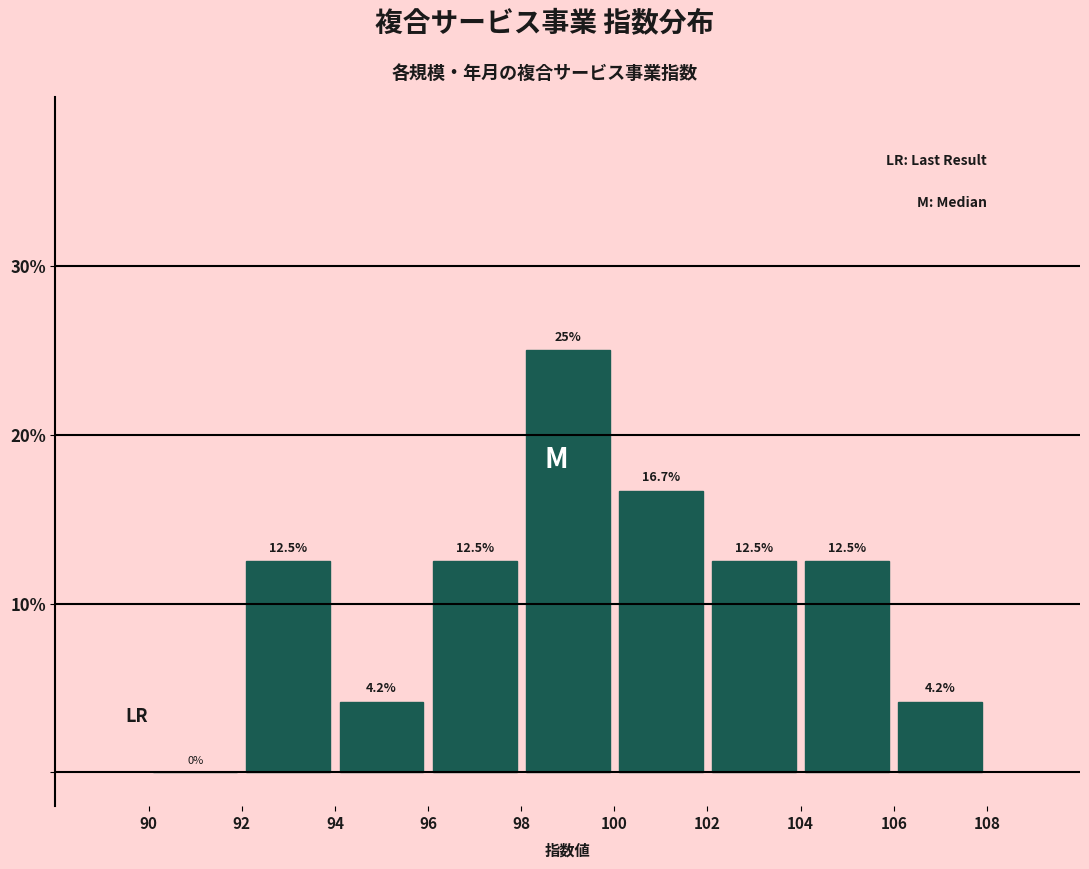

Reading left to right, list every bar in this chart as the range it spans on the x-axis followed by its height.

90 to 92: 0.0
92 to 94: 12.5
94 to 96: 4.2
96 to 98: 12.5
98 to 100: 25.0
100 to 102: 16.7
102 to 104: 12.5
104 to 106: 12.5
106 to 108: 4.2